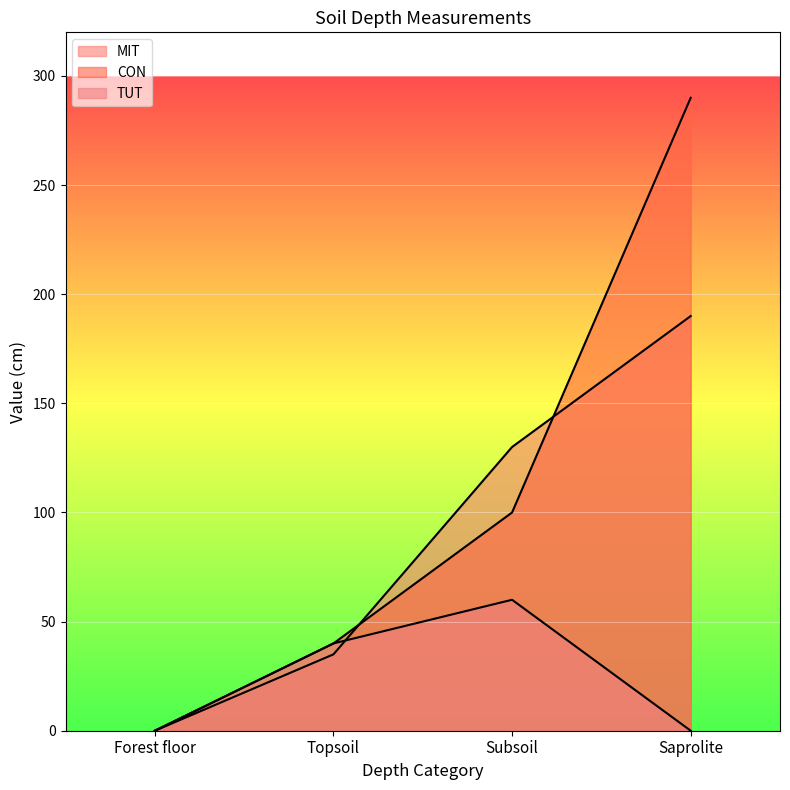

Reading left to right, list all the values displayed in this chart.

MIT: Forest floor=0	Topsoil=35	Subsoil=130	Saprolite=190
CON: Forest floor=0	Topsoil=40	Subsoil=100	Saprolite=290
TUT: Forest floor=0	Topsoil=40	Subsoil=60	Saprolite=0